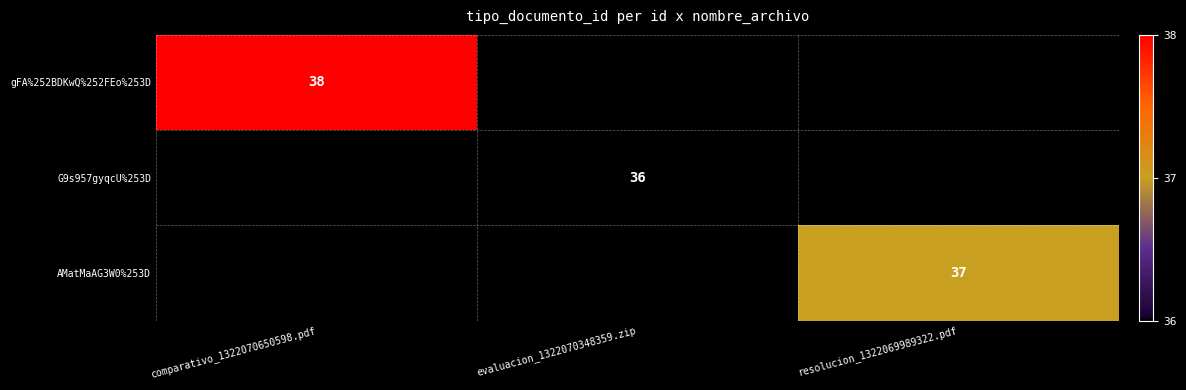

Count the number of categories in the chart.

3